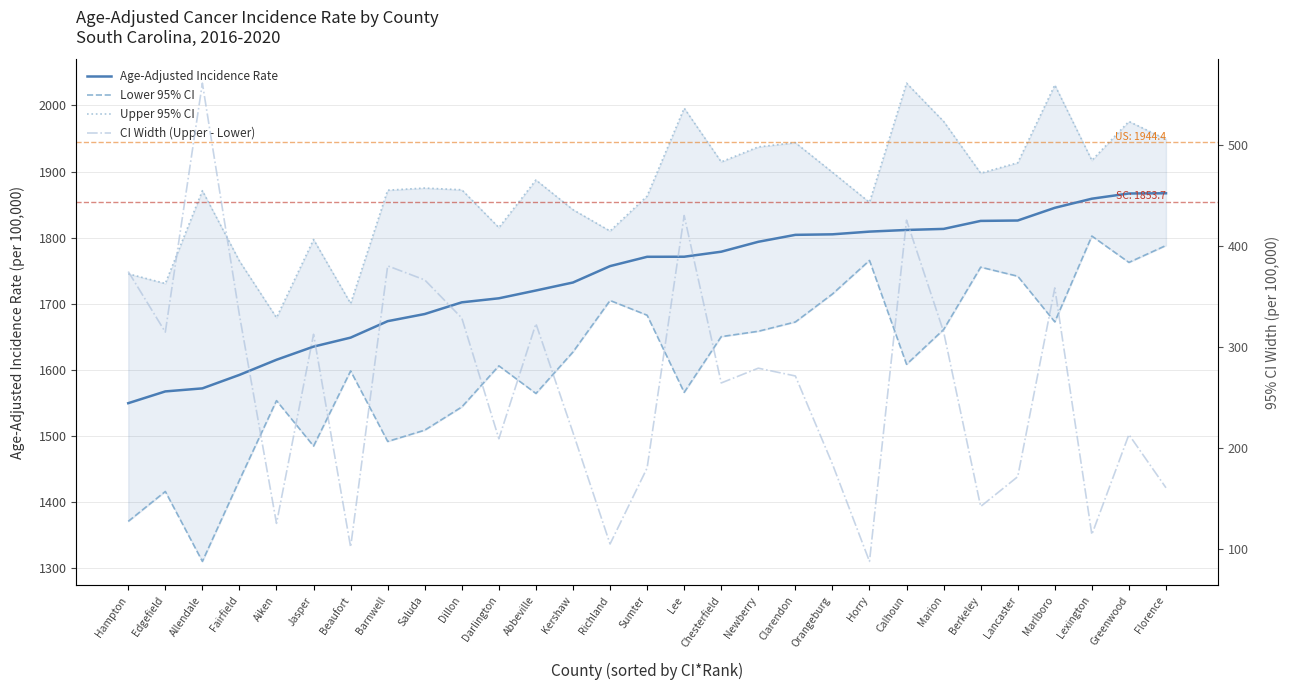

What is the maximum value shown in the chart?

2033.7